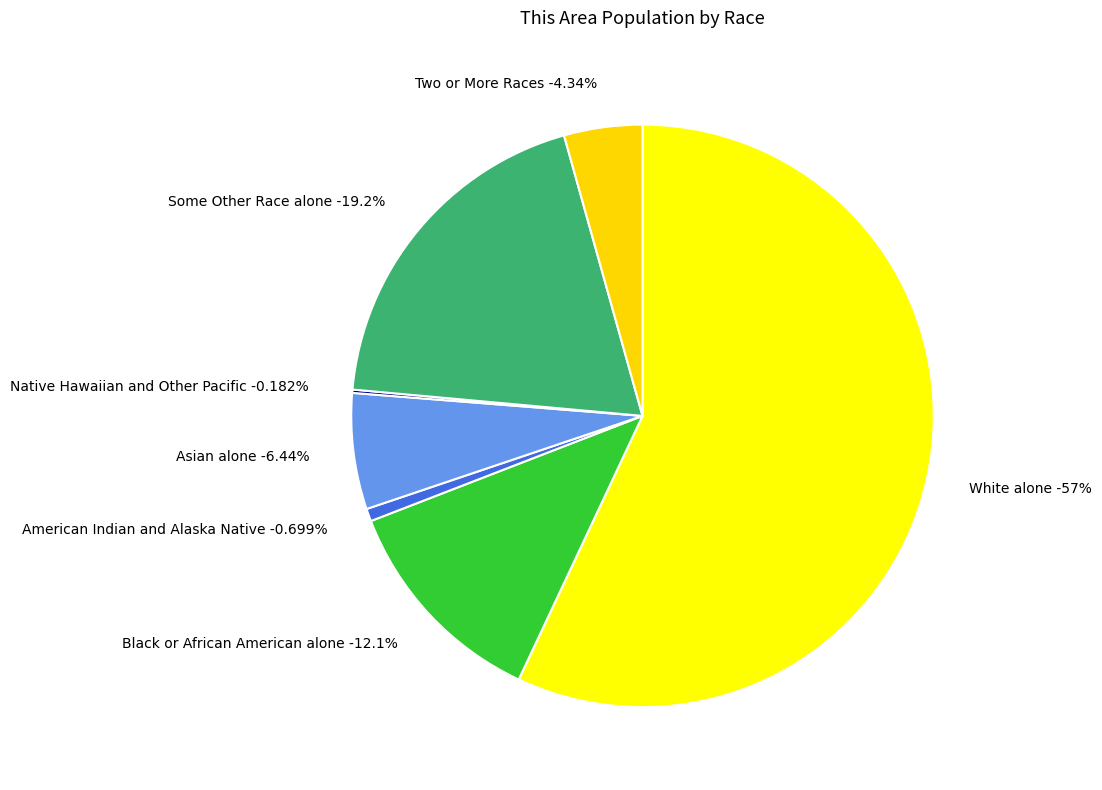

Is it true that American Indian and Alaska Native is 15% of the pie?

False